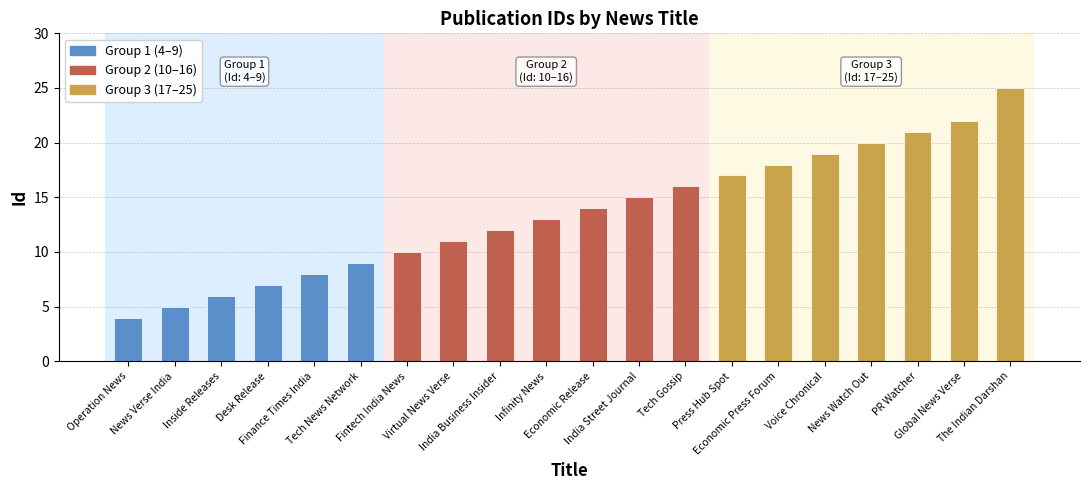

What is the difference between the values at Desk Release and Press Hub Spot?

10